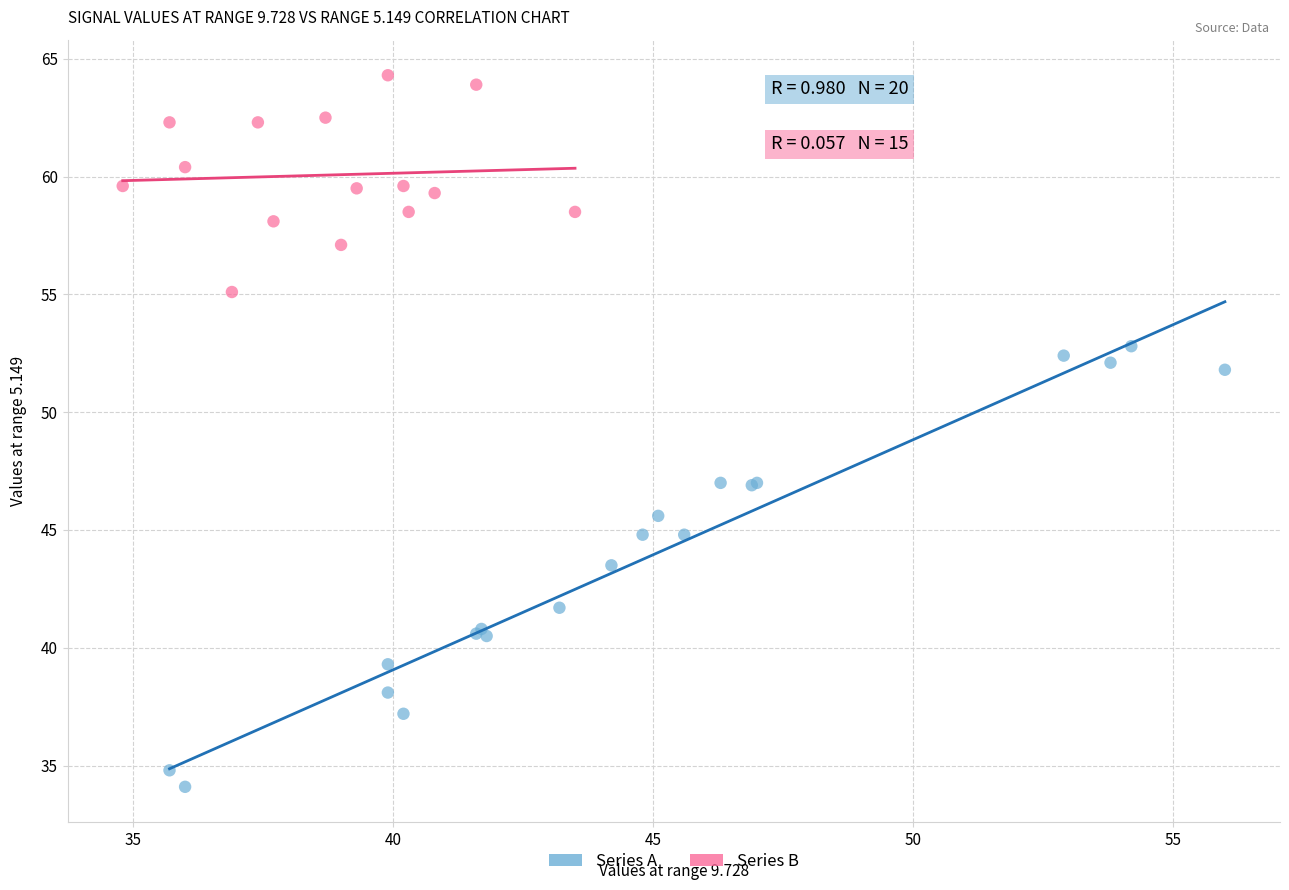

Which series reaches the minimum Y coordinate?

Series A